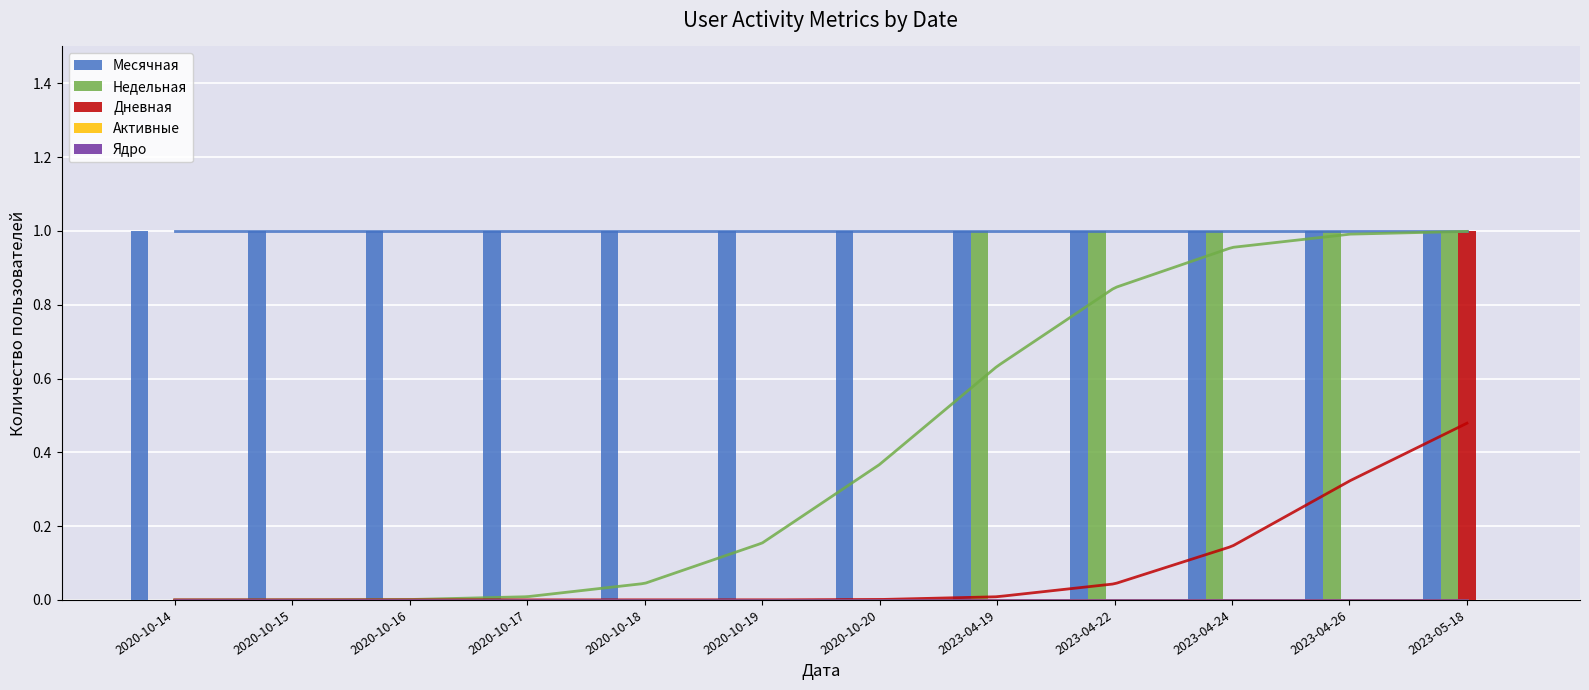

What are all the series names shown in the legend?

Месячная, Недельная, Дневная, Активные, Ядро